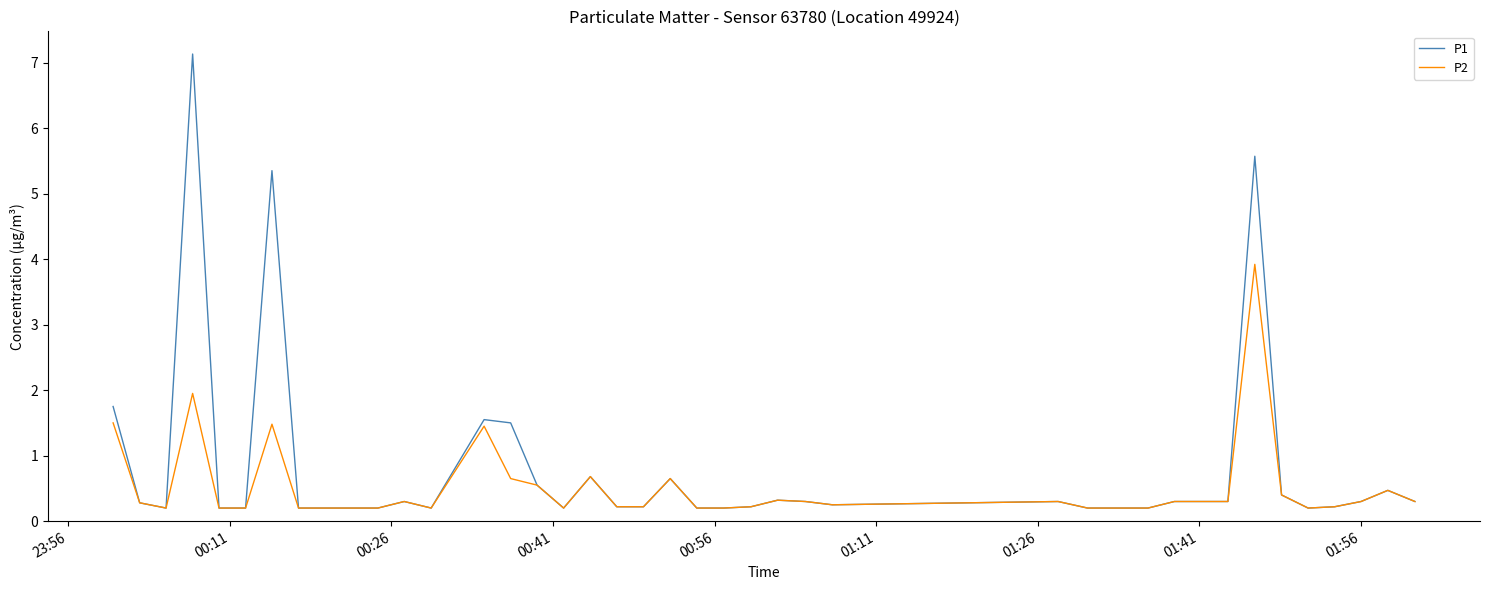

What is the maximum value shown in the chart?

7.1